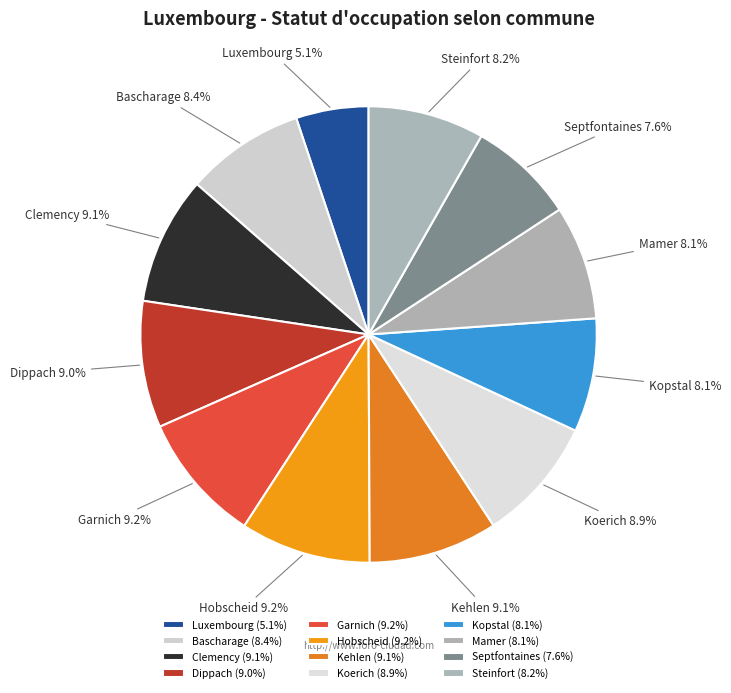

Is there a majority slice in this chart?

No